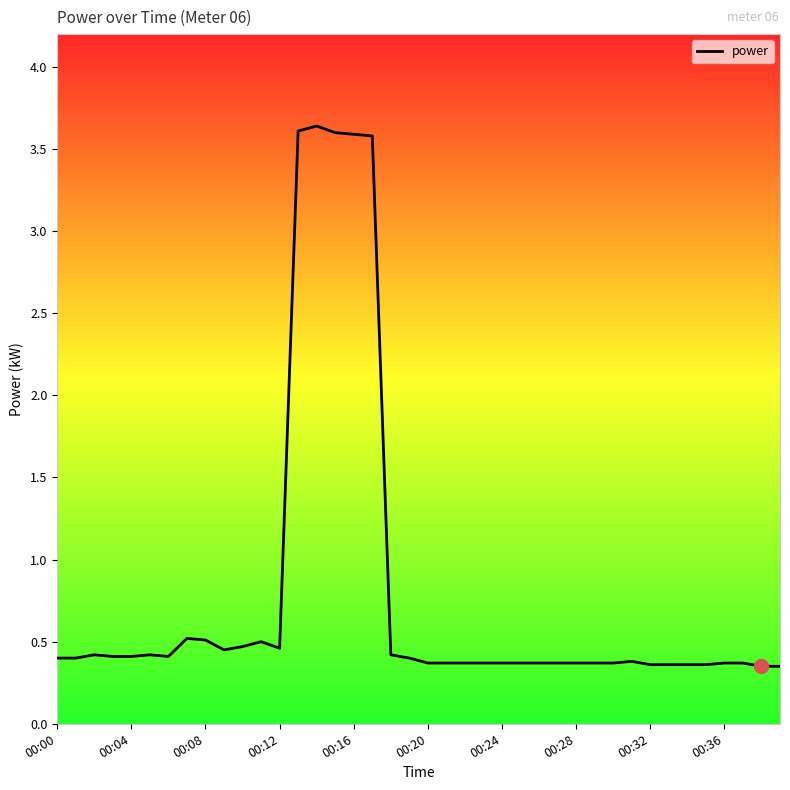

What is the greatest value displayed?

3.6